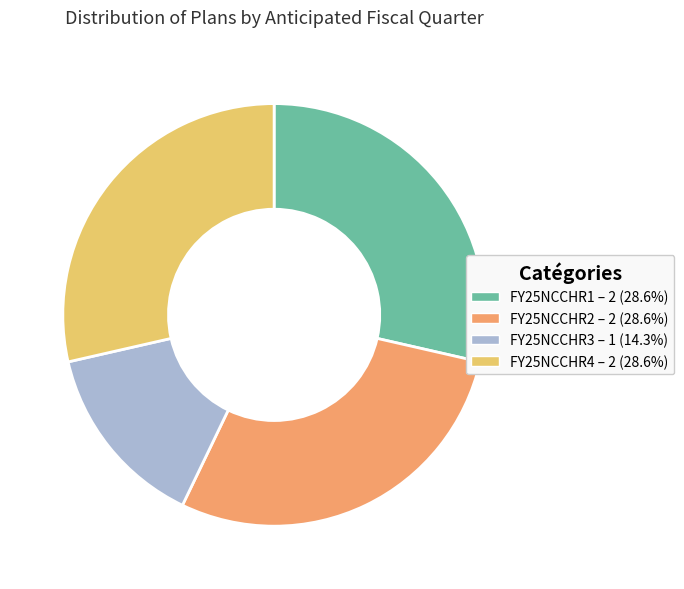

What is the smallest slice in the pie chart?

FY25NCCHR3